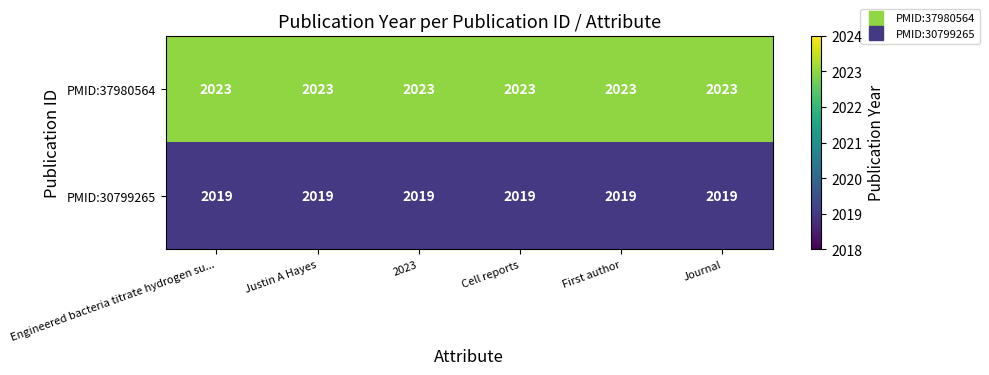

Count the number of categories in the chart.

6